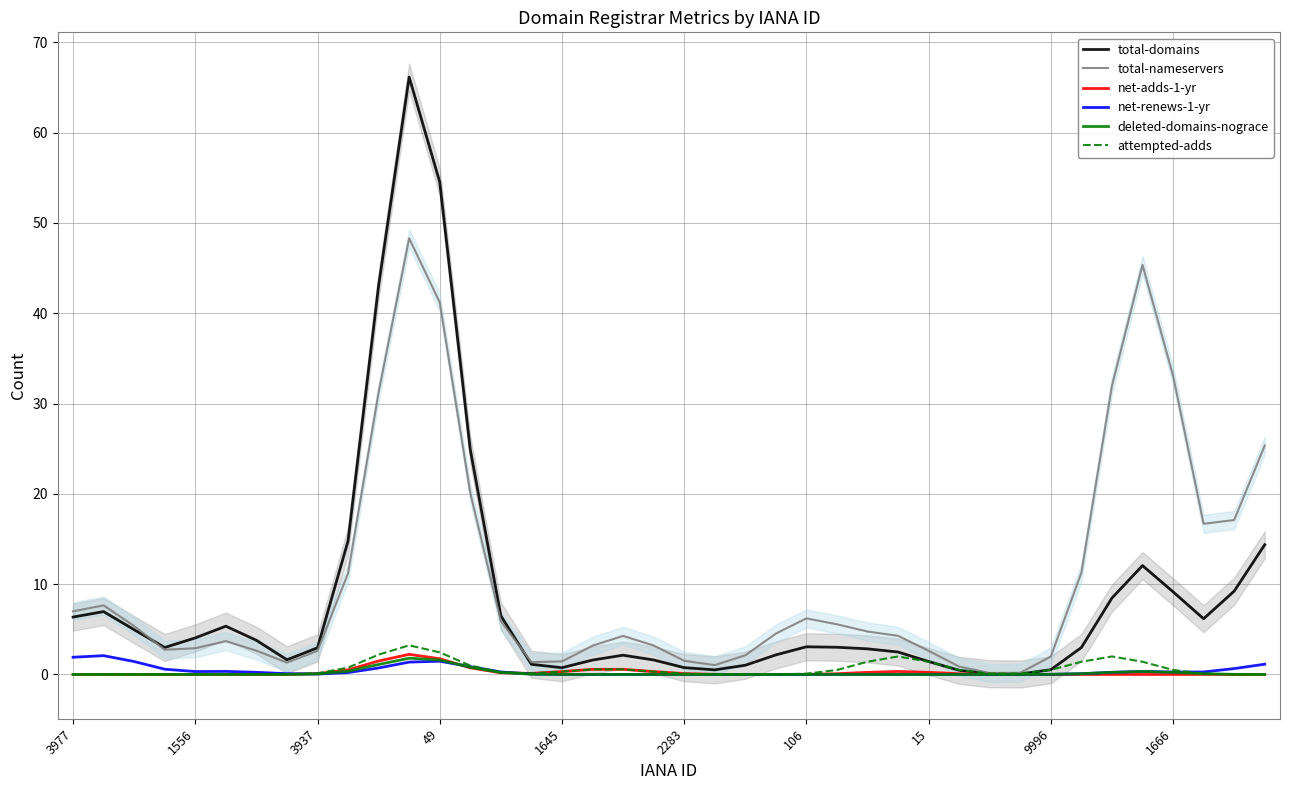

How many interior local peaks does the total-nameservers series have?

6